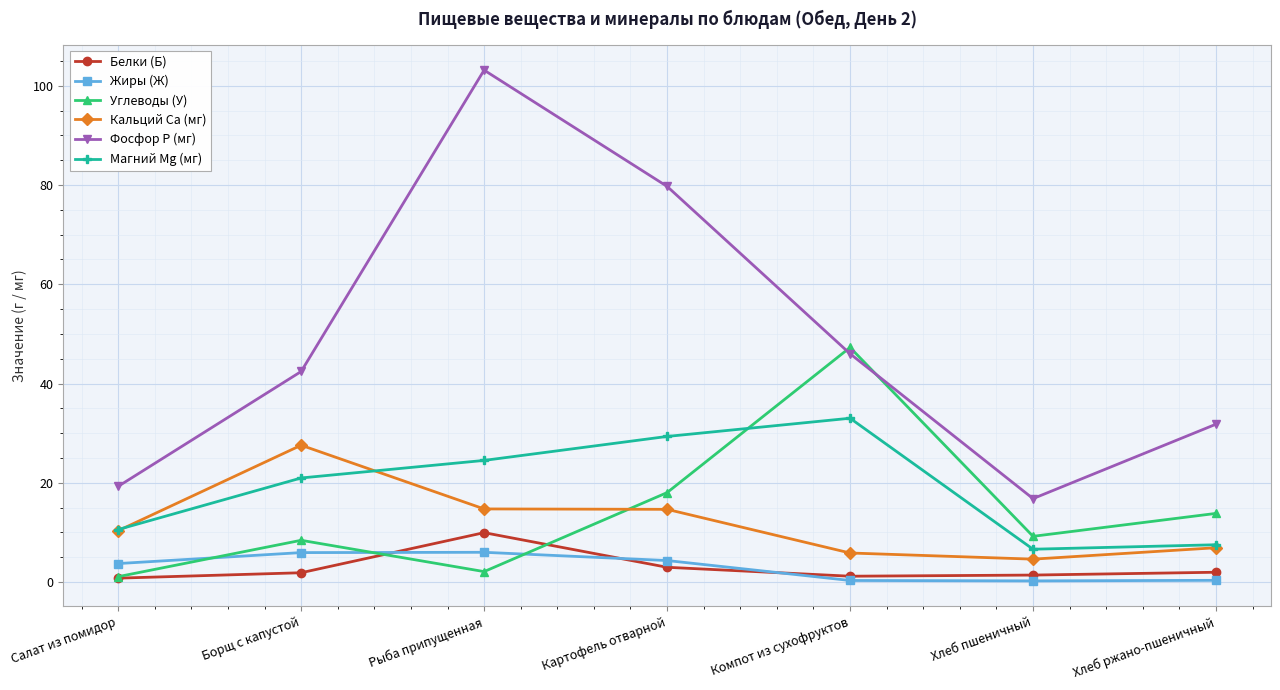

At how many categories does at least one series exceed 29?

5